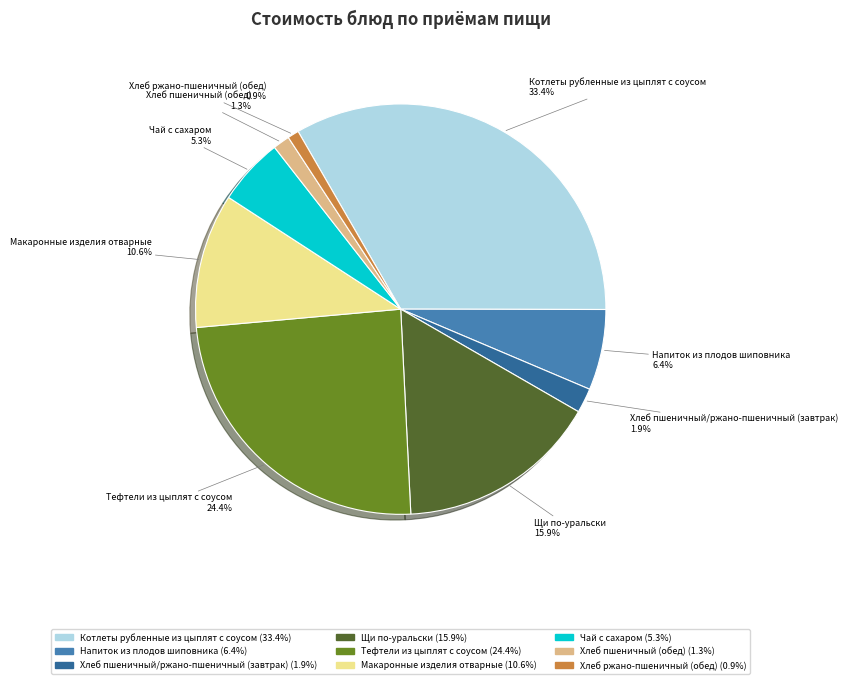

To the nearest percent, what portion does Тефтели из цыплят с соусом represent?

24%